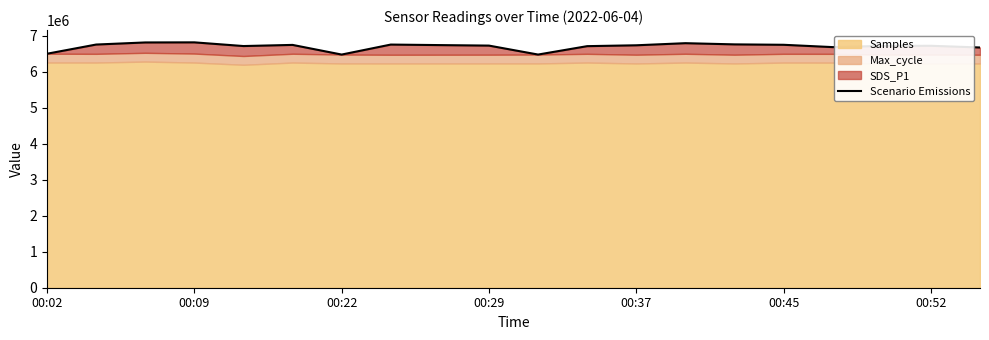

What is the approximate value at 10?

6471973.6